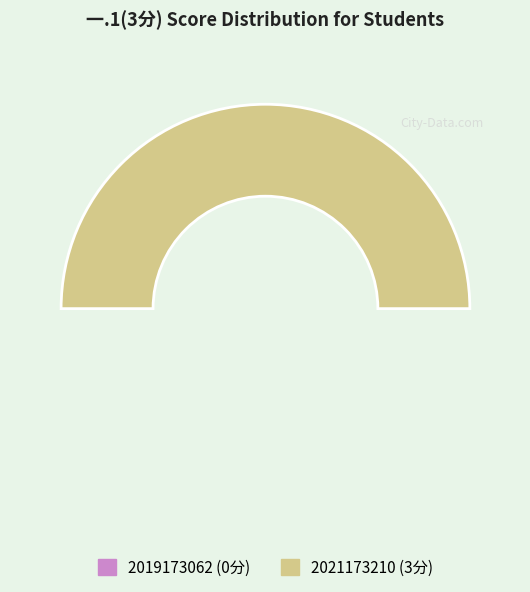

Which category has the smallest portion of the pie?

2019173062